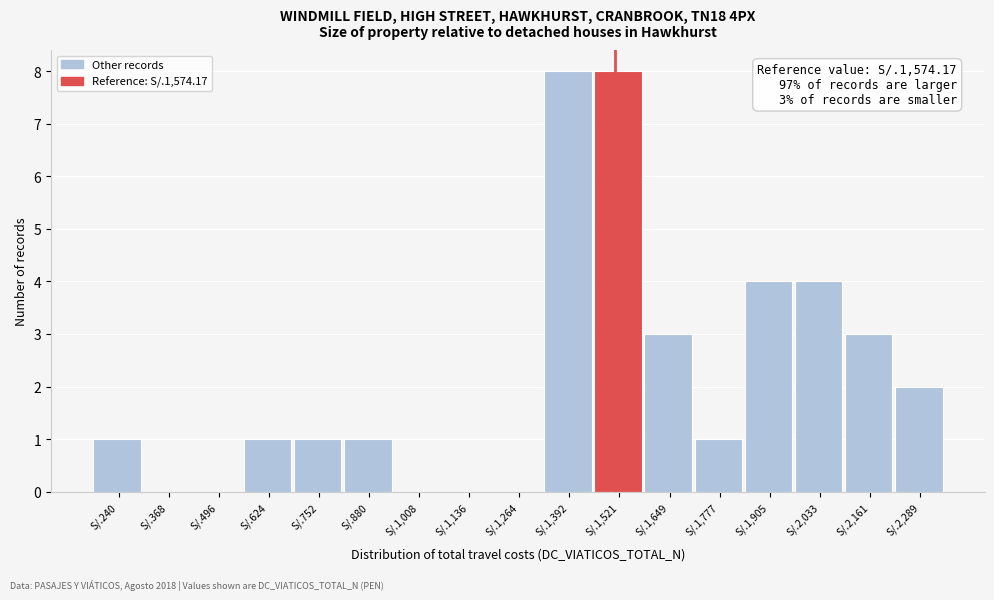

Reading left to right, what are all the values shown in this chart?

S/.240=1	S/.368=0	S/.496=0	S/.624=1	S/.752=1	S/.880=1	S/.1,008=0	S/.1,136=0	S/.1,264=0	S/.1,392=8	S/.1,521=8	S/.1,649=3	S/.1,777=1	S/.1,905=4	S/.2,033=4	S/.2,161=3	S/.2,289=2